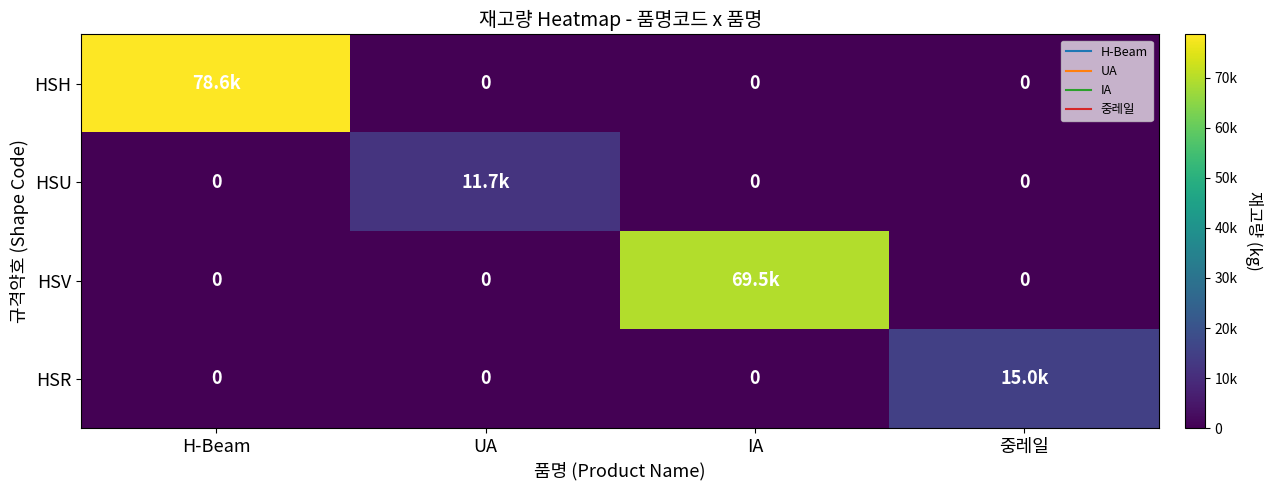

How many positive values does the HSU series have?

1